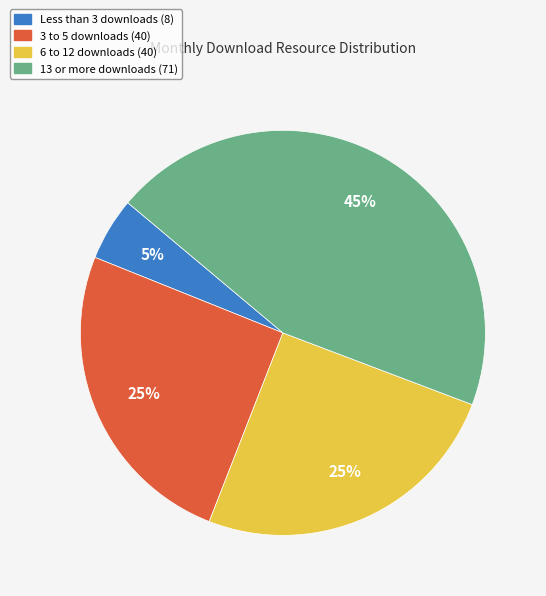

To the nearest percent, what is the average slice percentage?

25%